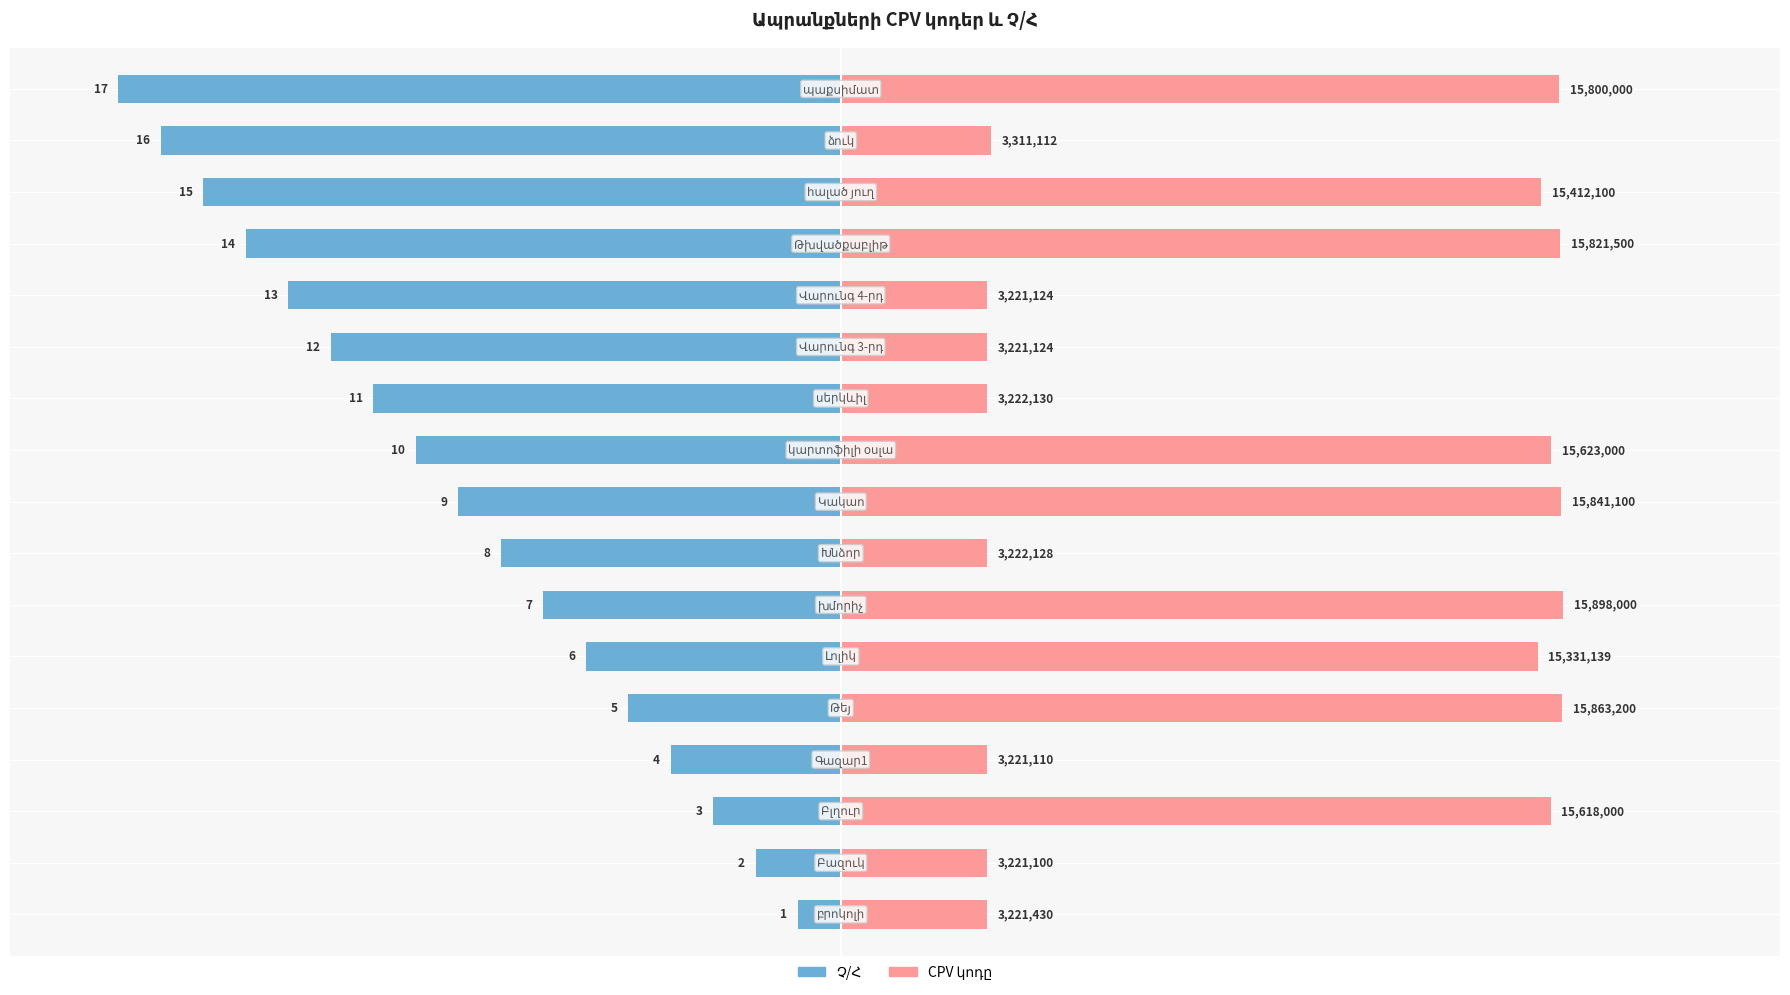

Reading right to left, extract all data points from this chart.

Չ/Հ: -100.0	-94.1	-88.2	-82.4	-76.5	-70.6	-64.7	-58.8	-52.9	-47.1	-41.2	-35.3	-29.4	-23.5	-17.6	-11.8	-5.9
CPV կոդը: 99.4	20.8	96.9	99.5	20.3	20.3	20.3	98.3	99.6	20.3	100.0	96.4	99.8	20.3	98.2	20.3	20.3